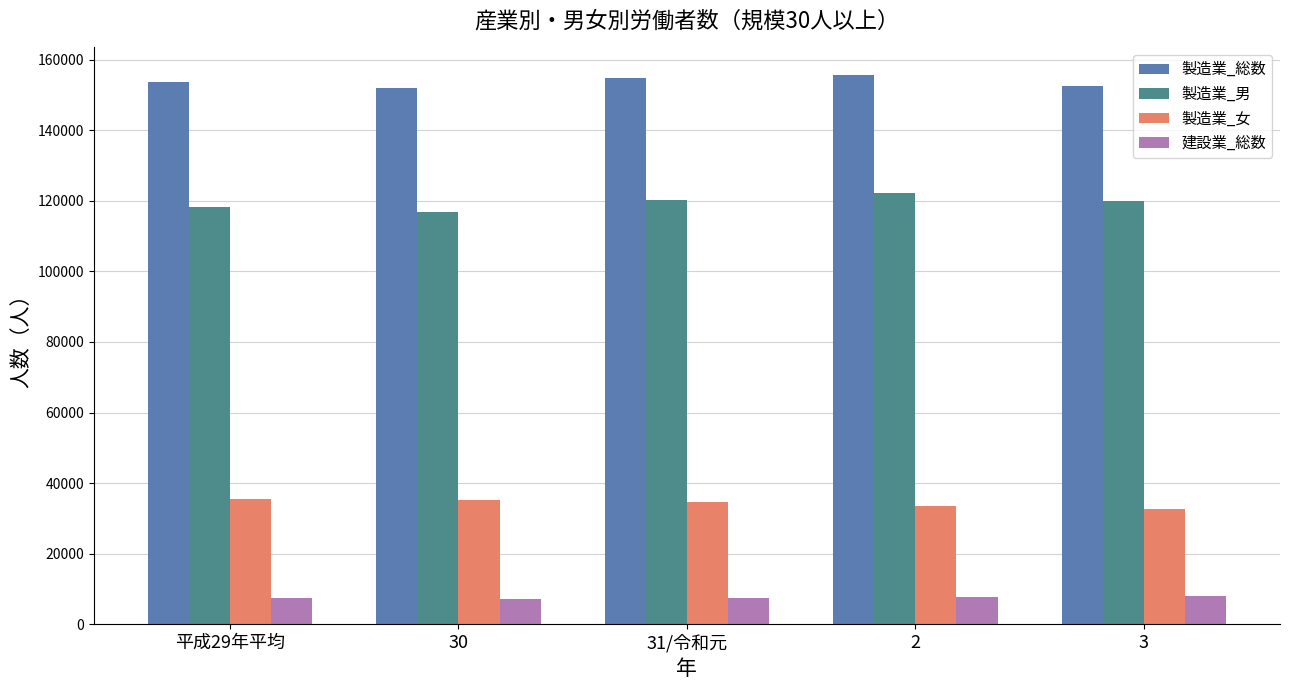

What is the maximum value shown in the chart?

155702